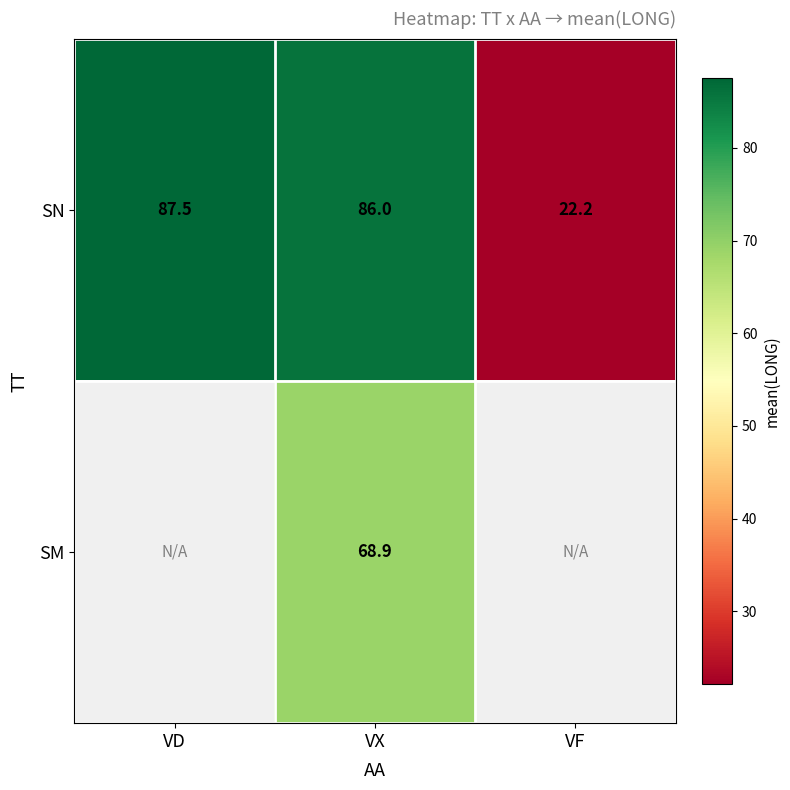

Is the value of SM at VX greater than the value of SN at VX?

No